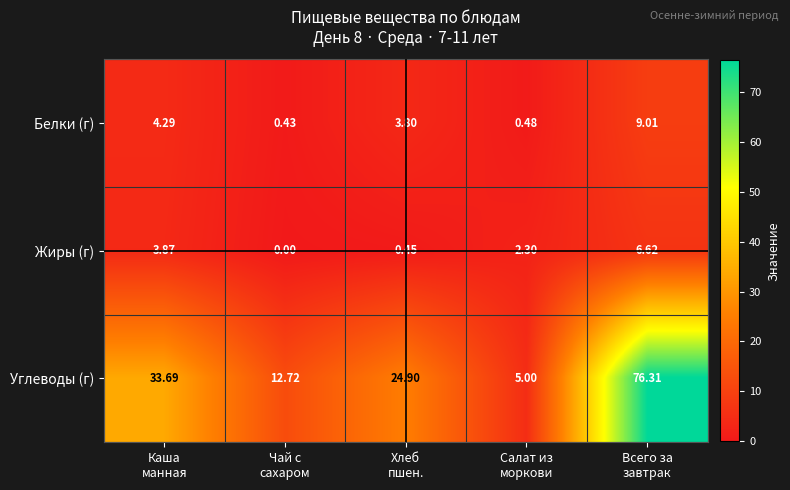

Which series has the largest total across all categories?

Углеводы (г)